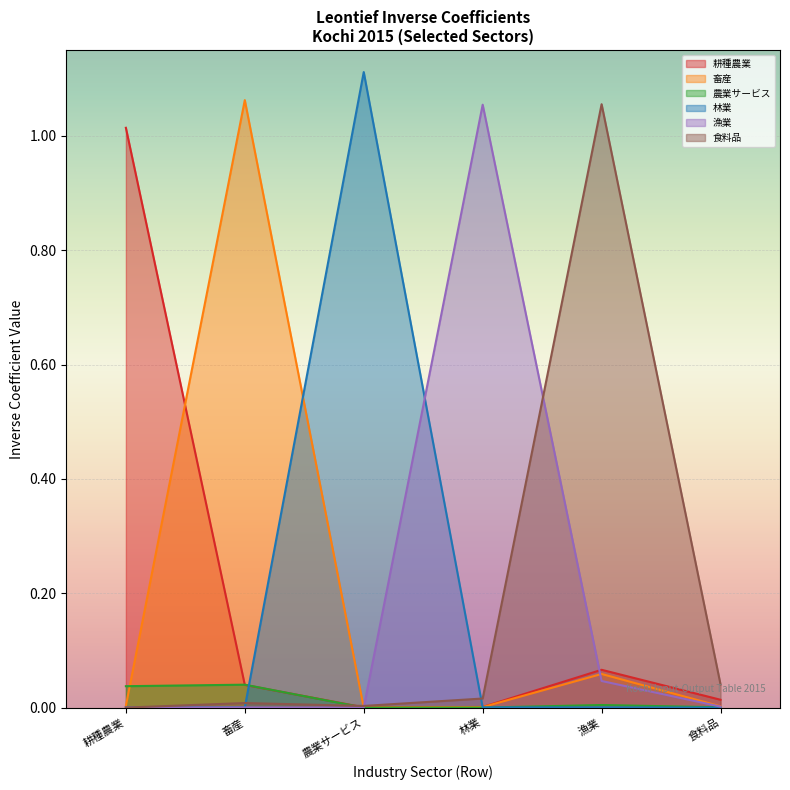

Does the chart display data point markers on the line(s)?

No